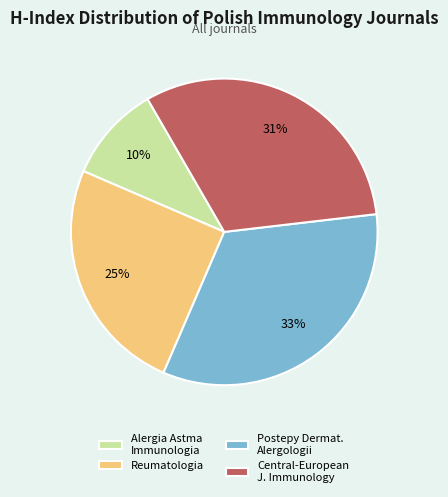

Rank the categories by value from lowest to highest.

Alergia Astma Immunologia, Reumatologia, Central-European J. Immunology, Postepy Dermat. Alergologii